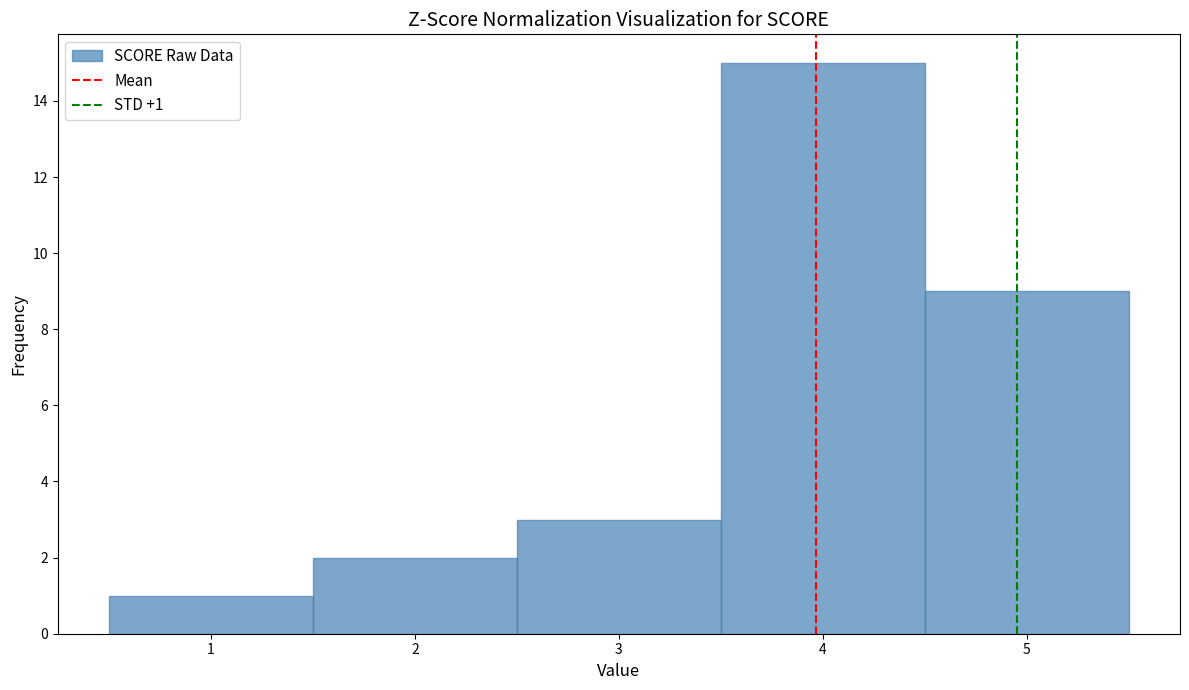

Which range on the x-axis has the tallest bar?

3.5 to 4.5